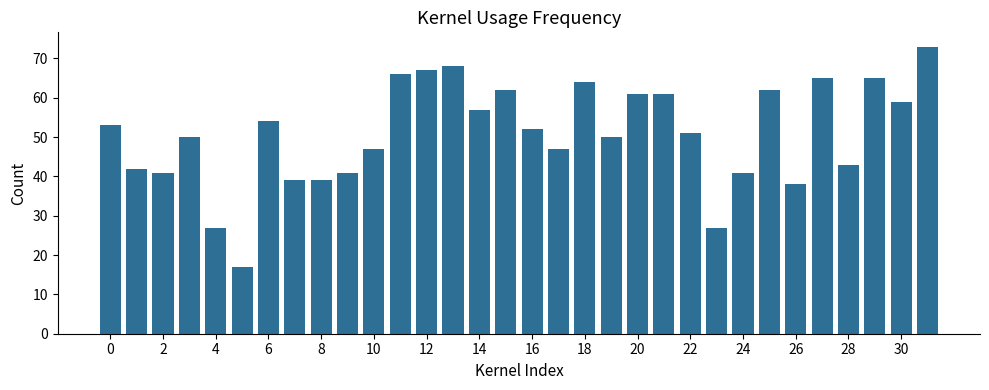

What is the smallest value displayed?

17